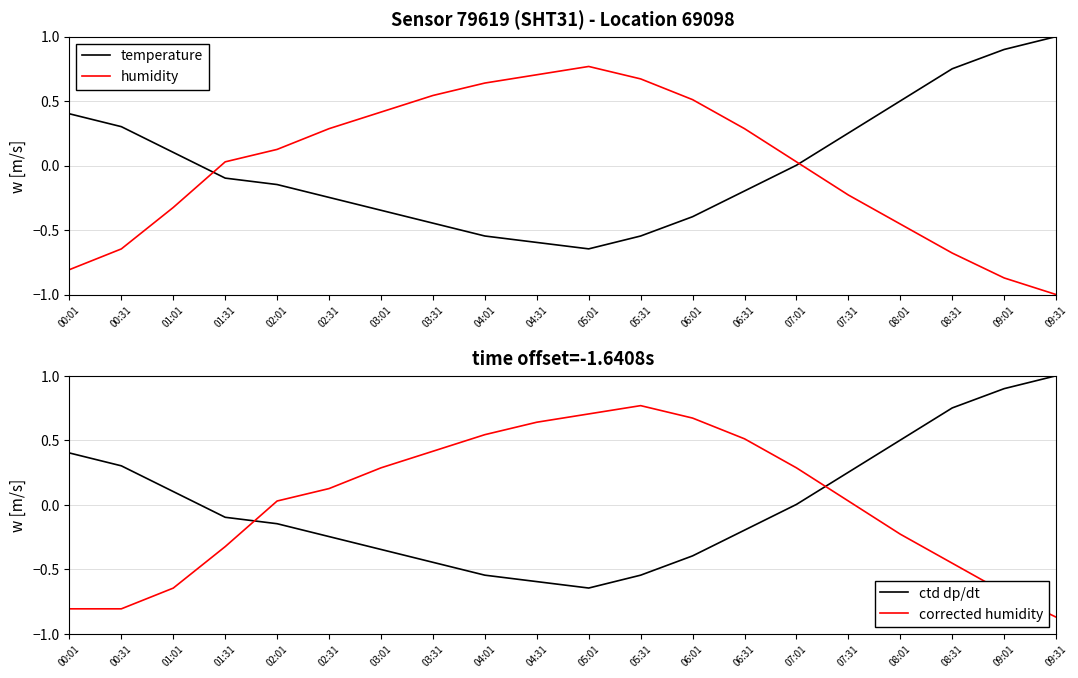

How many interior local valleys does the temperature series have?

1